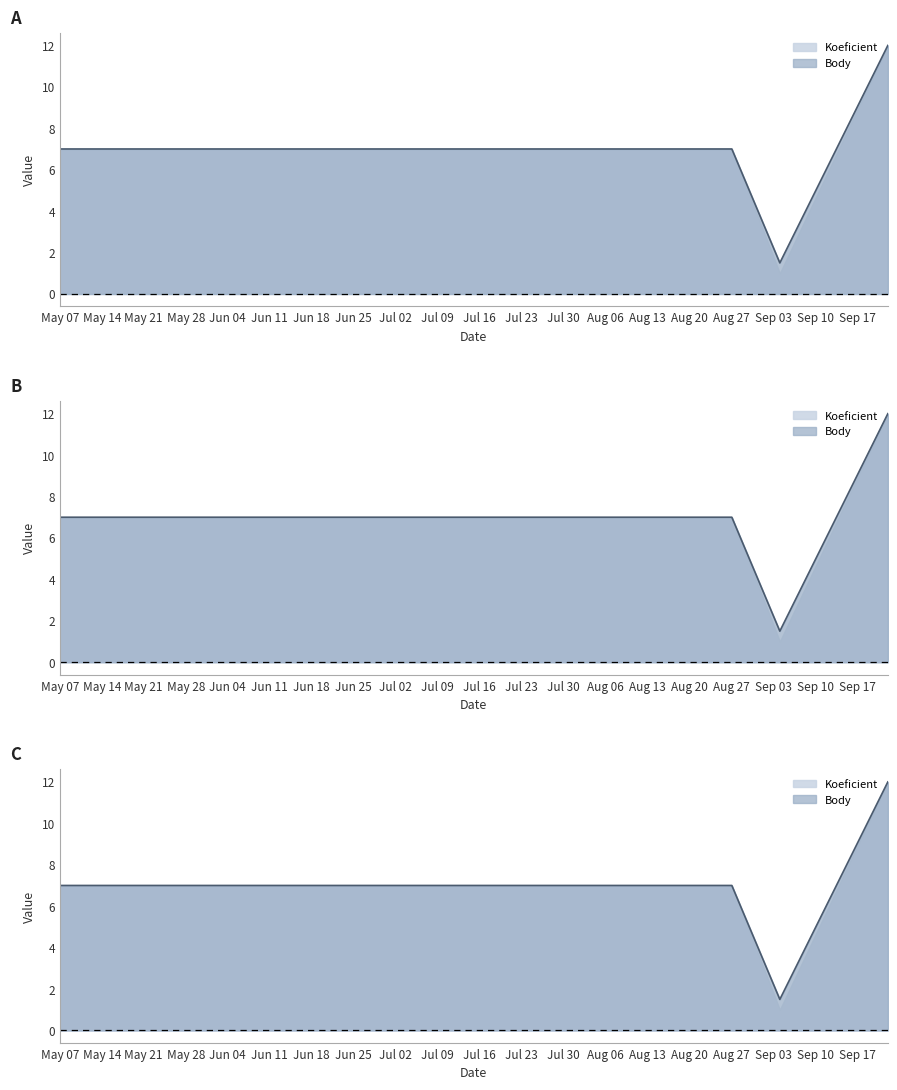

What is the difference between the maximum and second lowest values in the Koeficient series?

5.0